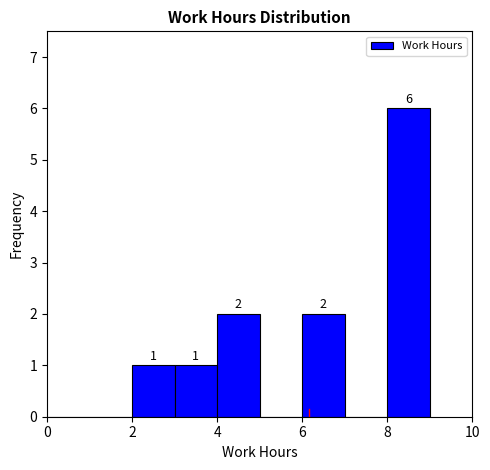

Over which range of the x-axis is the bar tallest?

8 to 9